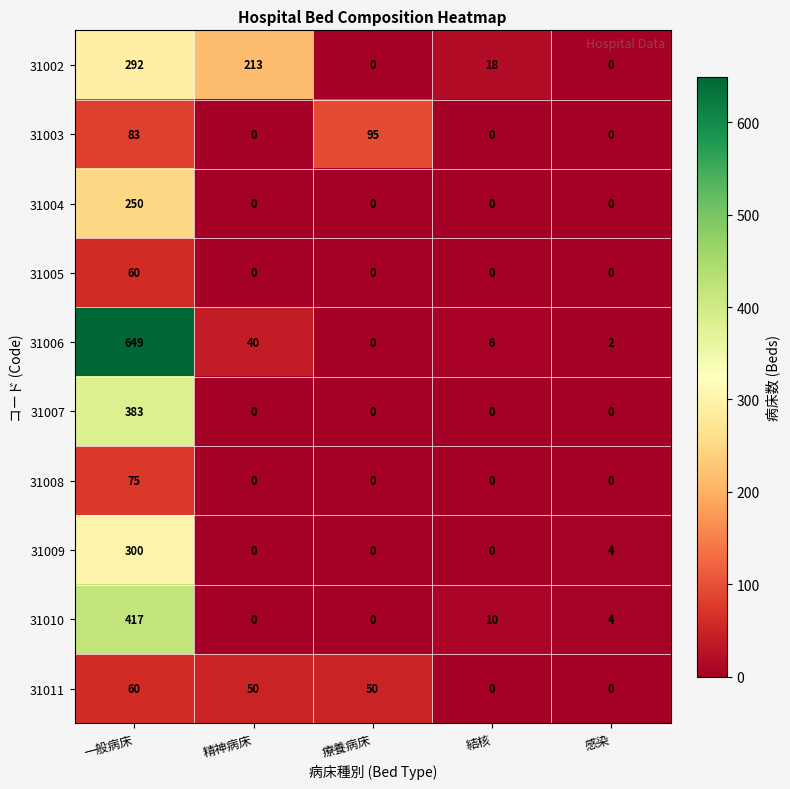

Between 精神病床 and 感染, which series saw the biggest shift?

31002